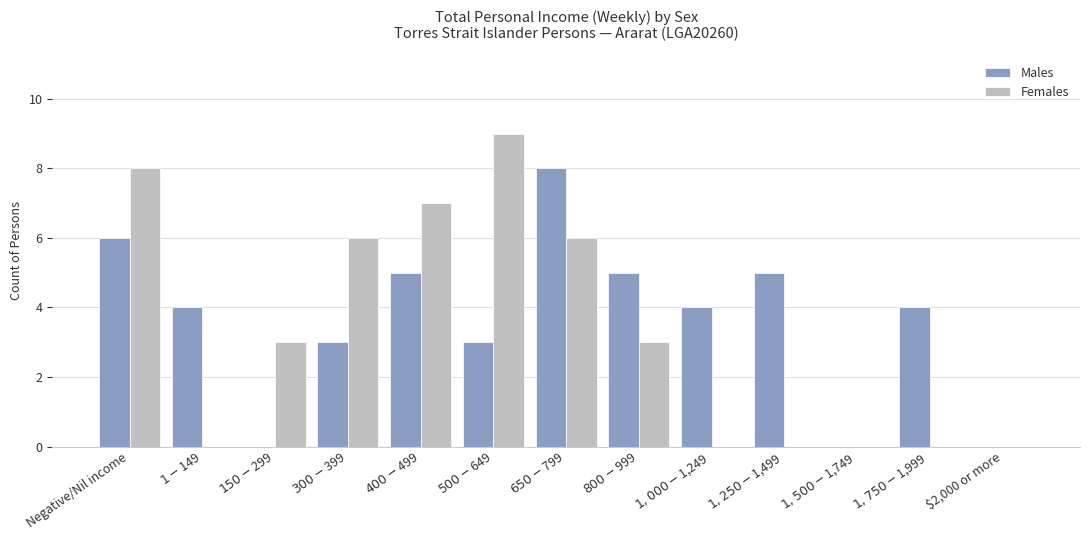

What is the total value across all series at $1,000-$1,249?

4